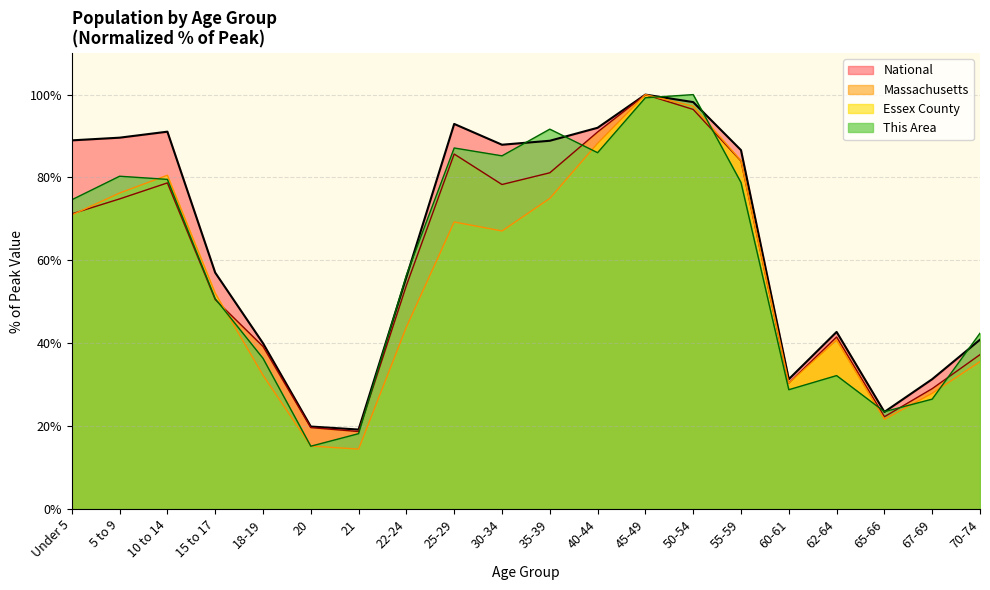

Where is the first local maximum for National?

10 to 14